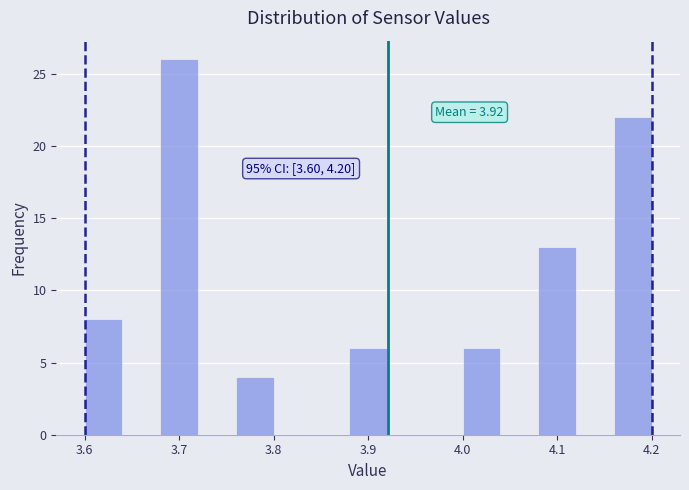

Over which range of the x-axis is the bar tallest?

3.68 to 3.72